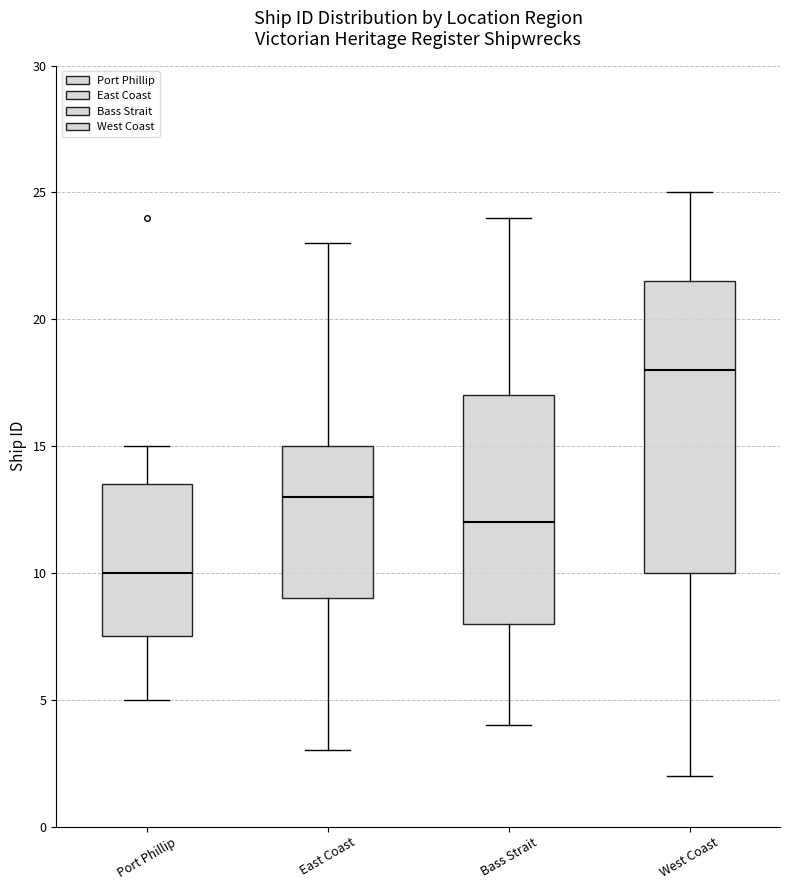

Reading left to right, read every box against the y-axis: the position of its median line, the range the box covers, and the ends of its whiskers. The values are not printed on the chart, so give them approximately, as read against the axis.

Port Phillip: median 10.0, box 7.5 to 13.5, whiskers 5.0 to 15.0
East Coast: median 13.0, box 9.0 to 15.0, whiskers 3.0 to 23.0
Bass Strait: median 12.0, box 8.0 to 17.0, whiskers 4.0 to 24.0
West Coast: median 18.0, box 10.0 to 21.5, whiskers 2.0 to 25.0